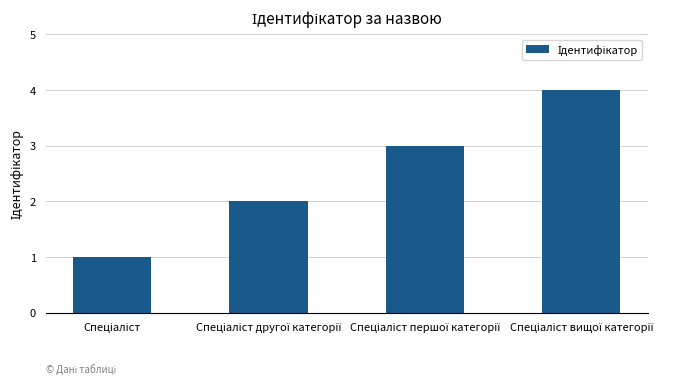

What is the sum of all values?

10